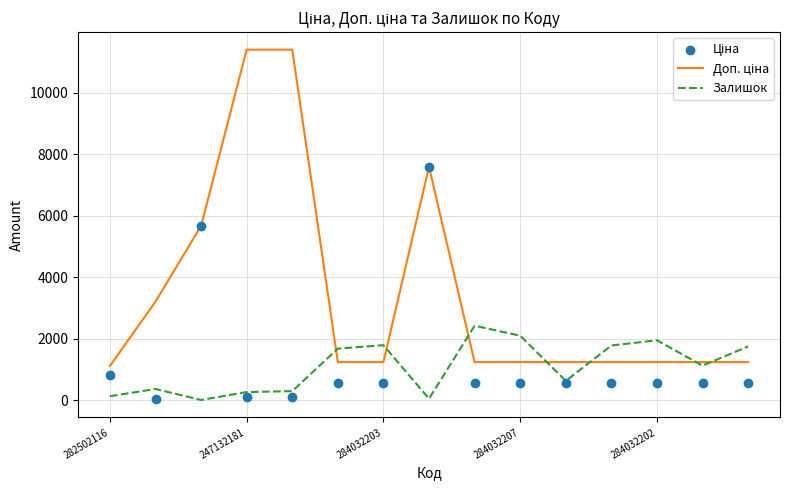

True or false: Залишок has a value of 3498.3 at 284032202.

False